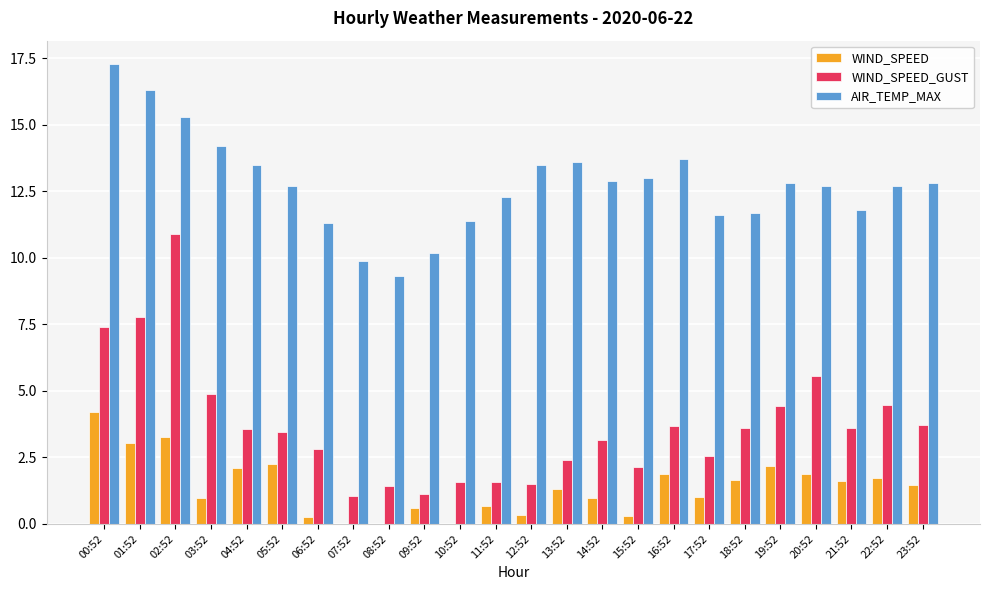

Which label corresponds to the largest value in the chart?

00:52